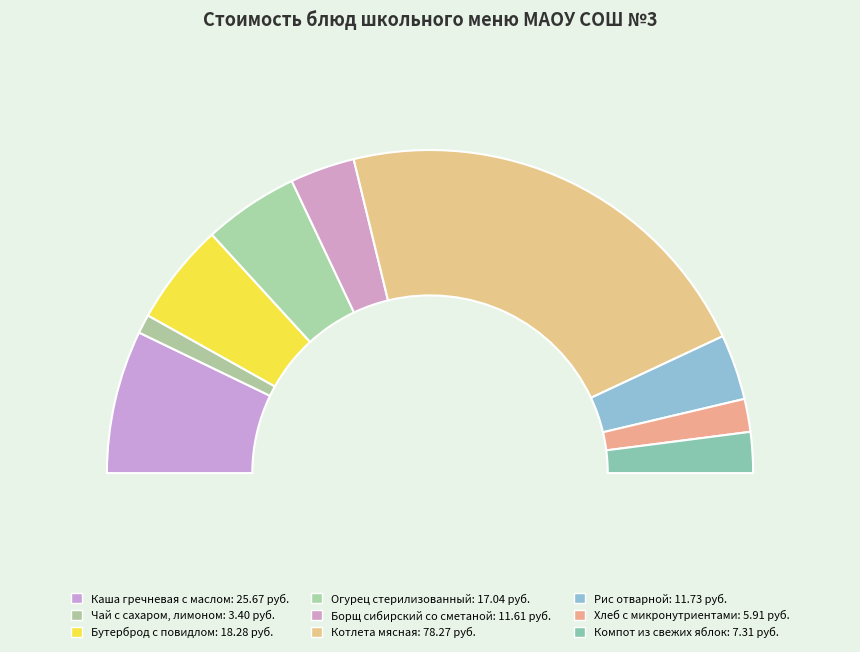

How much of the chart is everything except Рис отварной?

93.5%